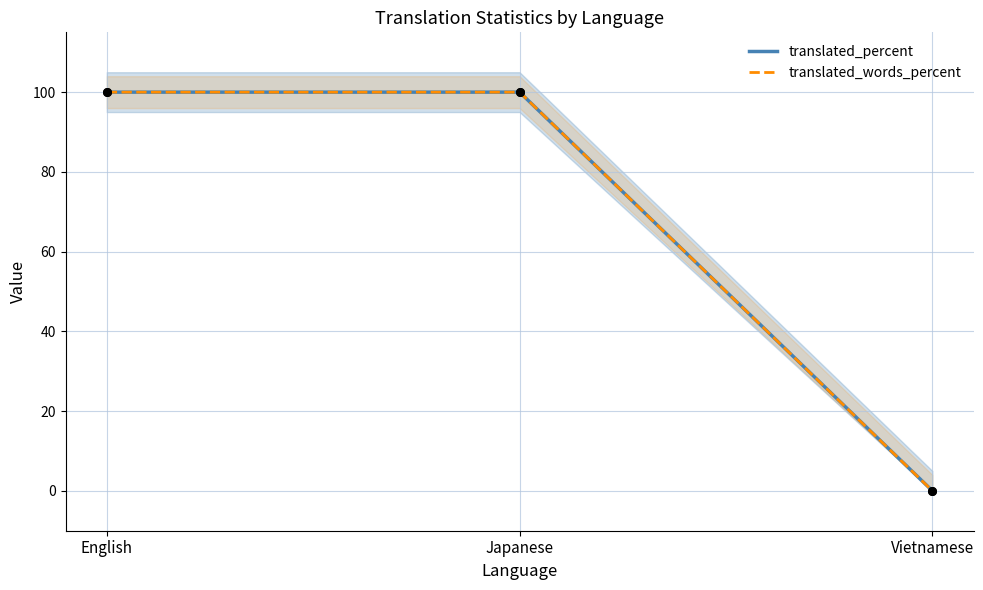

What are all the series names shown in the legend?

translated_percent, translated_words_percent